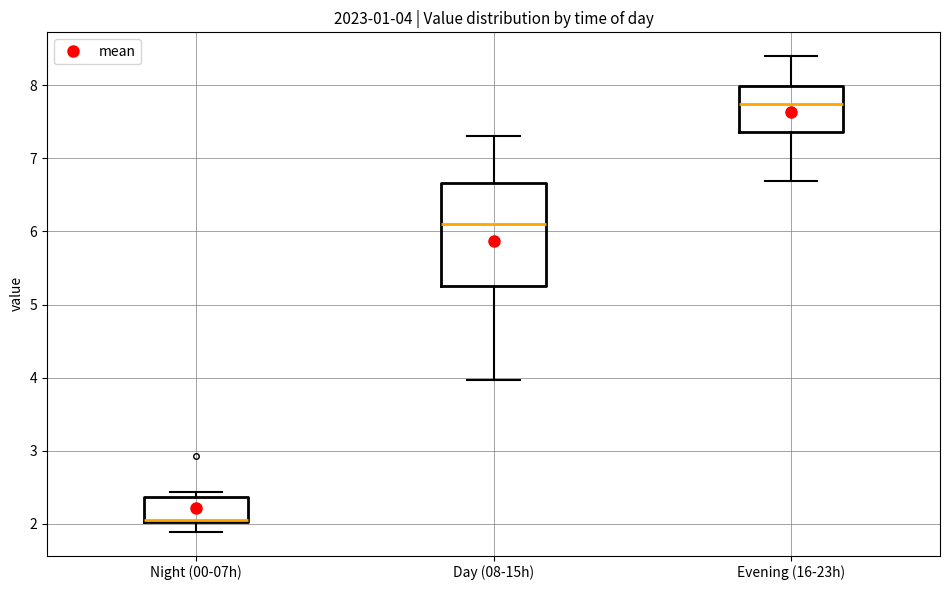

Comparing the boxes themselves (not the whiskers), which one is the tallest?

Day (08-15h)